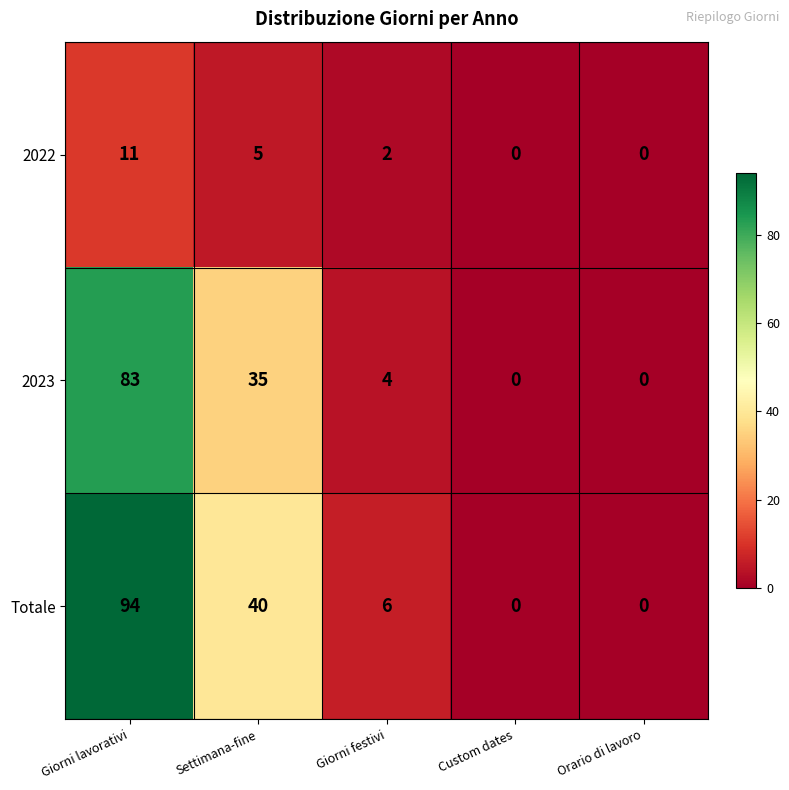

Reading right to left, what are all the values shown in this chart?

2022: Orario di lavoro=0	Custom dates=0	Giorni festivi=2	Settimana-fine=5	Giorni lavorativi=11
2023: Orario di lavoro=0	Custom dates=0	Giorni festivi=4	Settimana-fine=35	Giorni lavorativi=83
Totale: Orario di lavoro=0	Custom dates=0	Giorni festivi=6	Settimana-fine=40	Giorni lavorativi=94